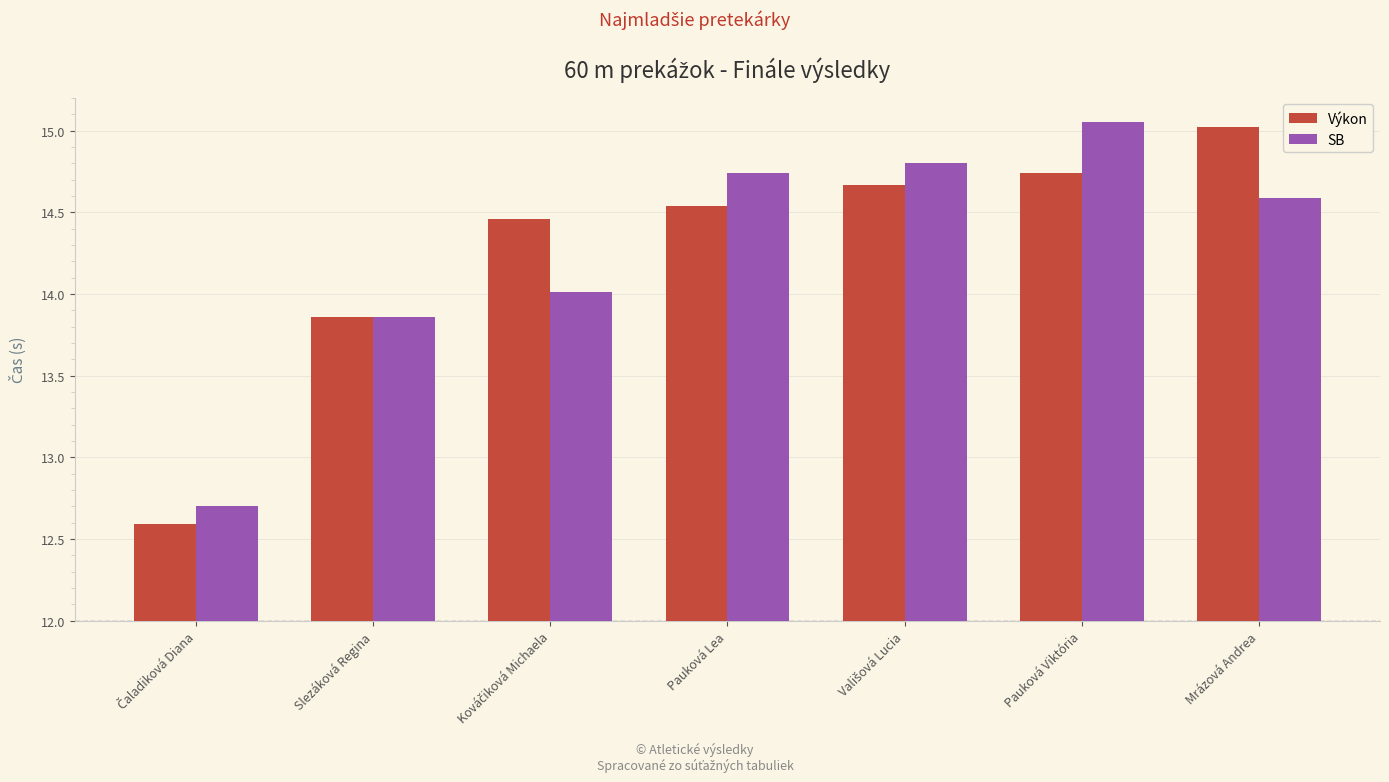

What is the label of the 6th bar from the right?

Slezáková Regina